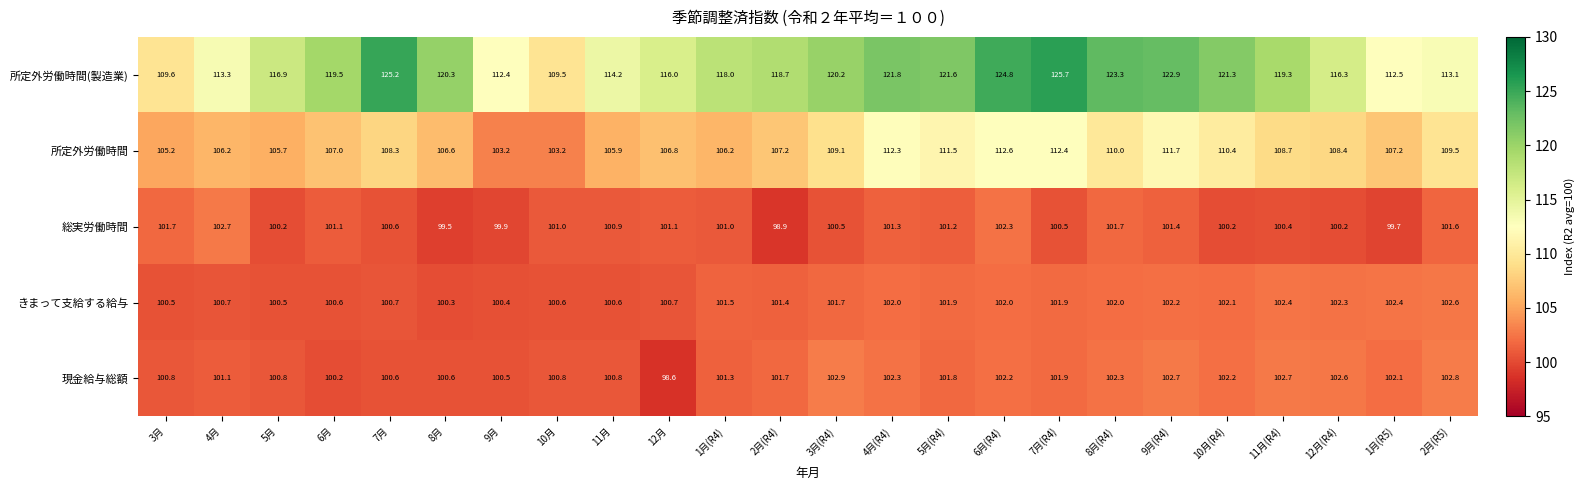

At which category does the chart reach its peak across all series?

7月(R4)